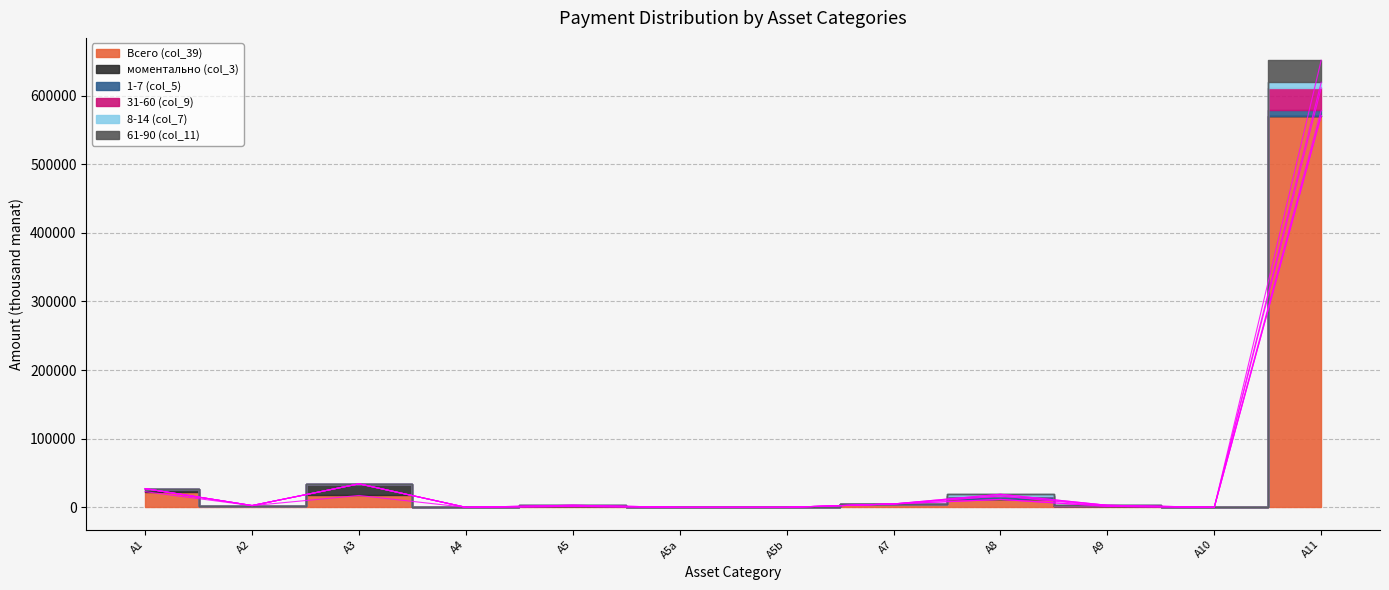

Rank the series at A9 from lowest to highest value.

Всего (col_39), 31-60 (col_9), 61-90 (col_11)